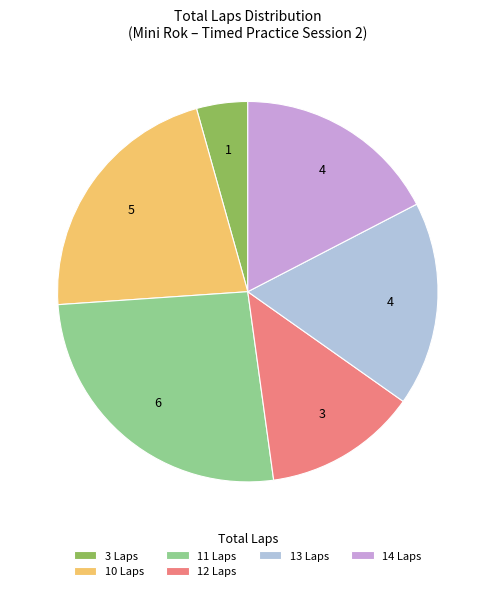

Does any single category account for the majority?

No